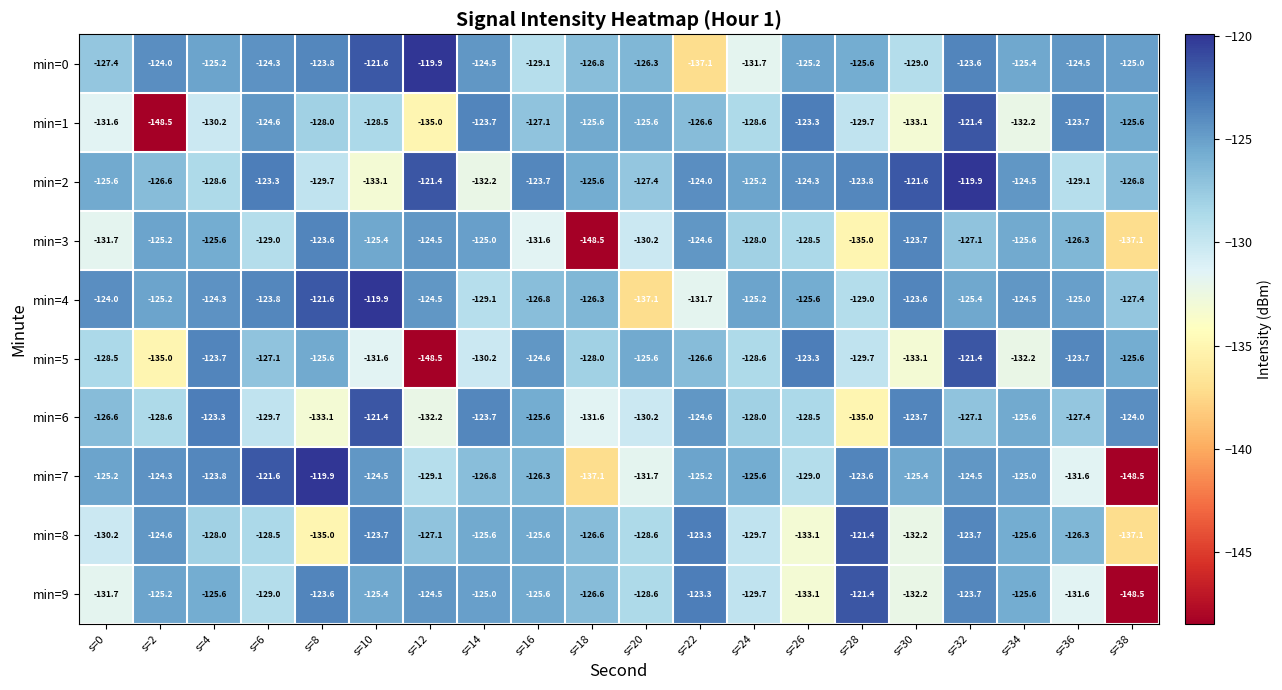

Is it true that min=6 equals -42.1 at s=4?

False